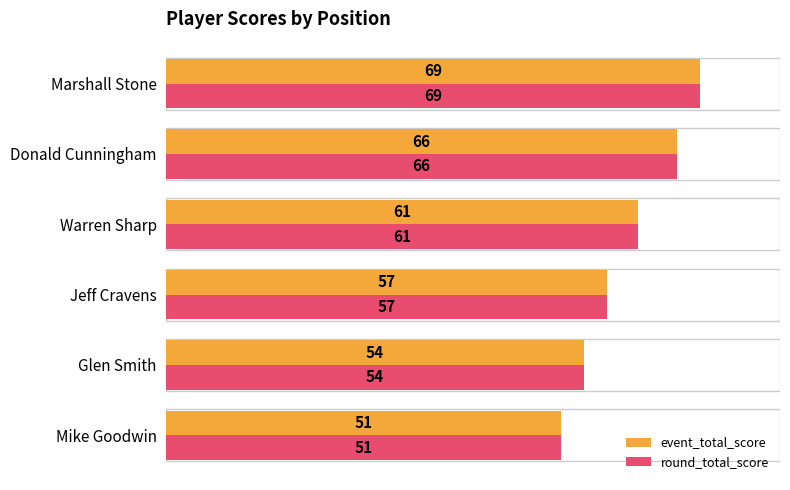

What is the average value of the round_total_score series?

60